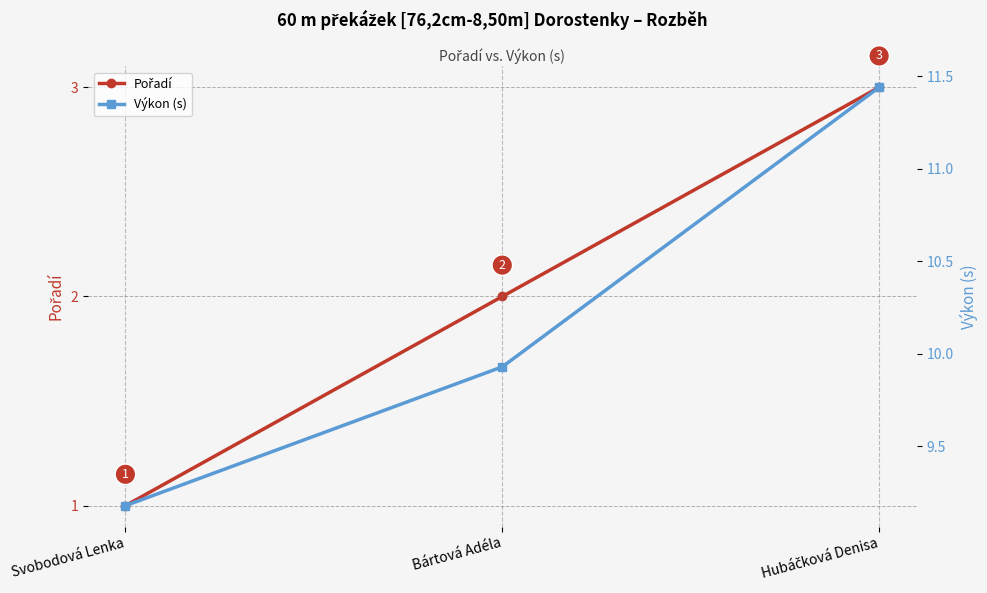

Rank the series at Bártová Adéla from lowest to highest value.

Pořadí, Výkon (s)